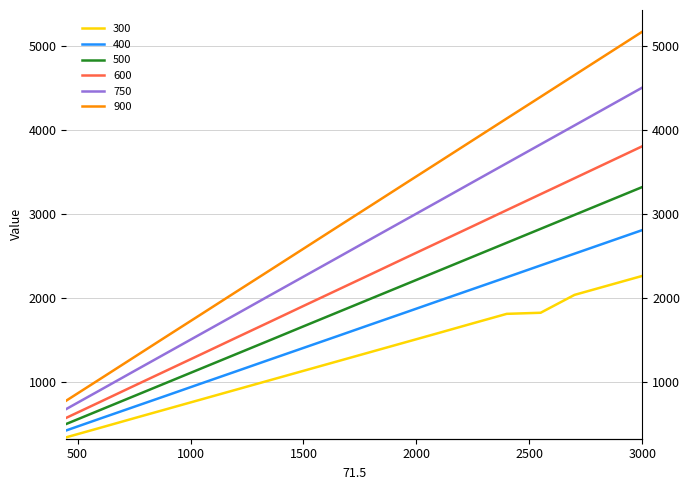

What is the value of the 500 point at the 12th from the left?

2325